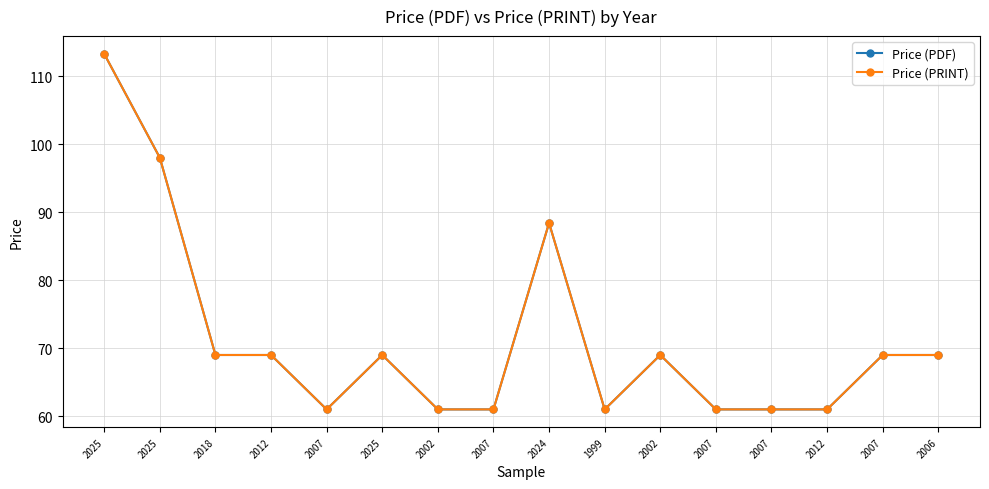

Count the Price (PDF) values in the range 61 to 69.

13